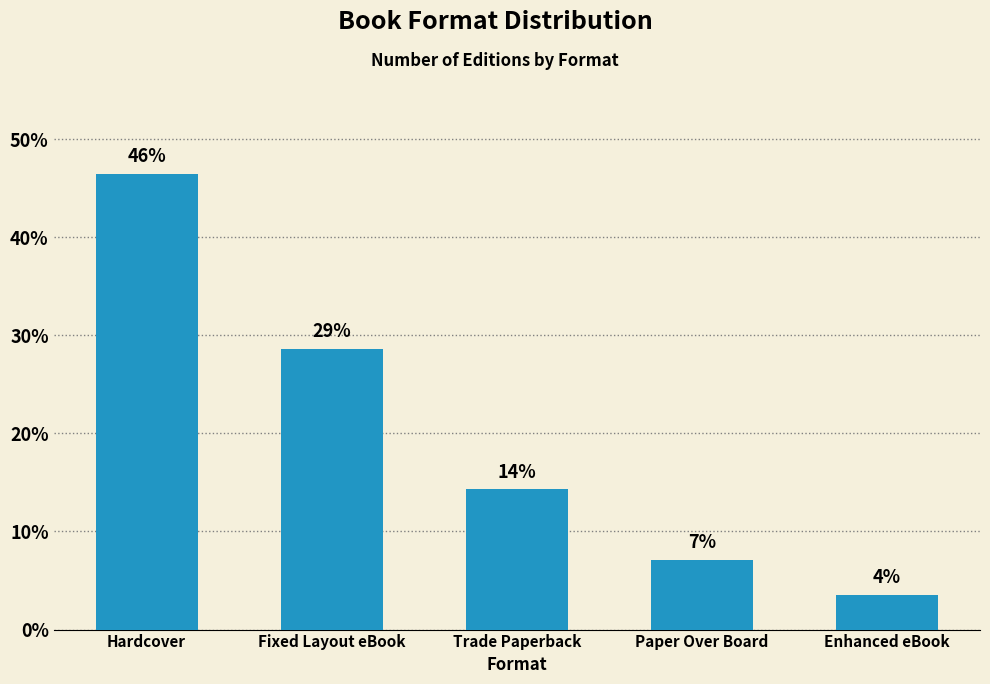

What is the approximate value at Paper Over Board?

7.1